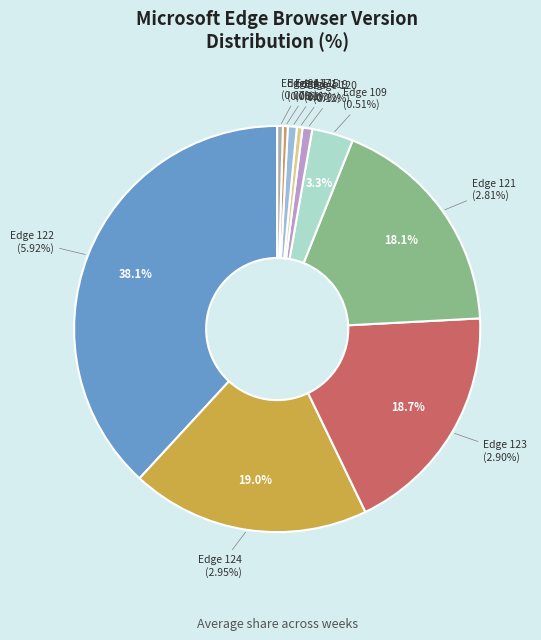

What percentage is NOT represented by Microsoft Edge 119?

99.5%